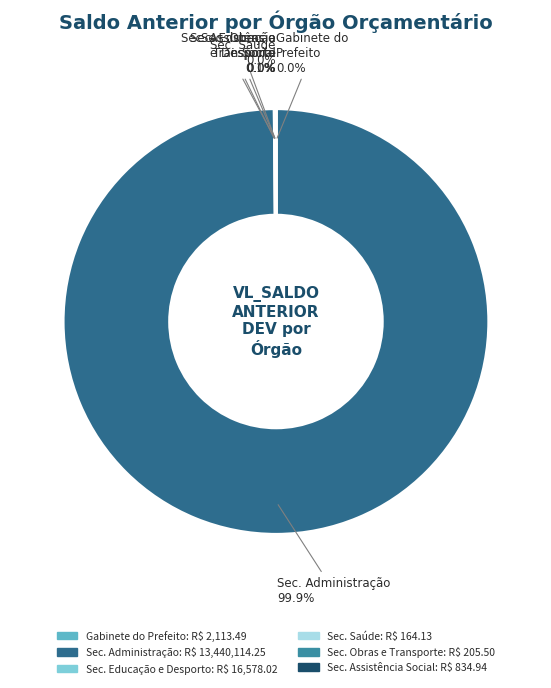

Is there any slice that represents more than half of the pie?

Yes